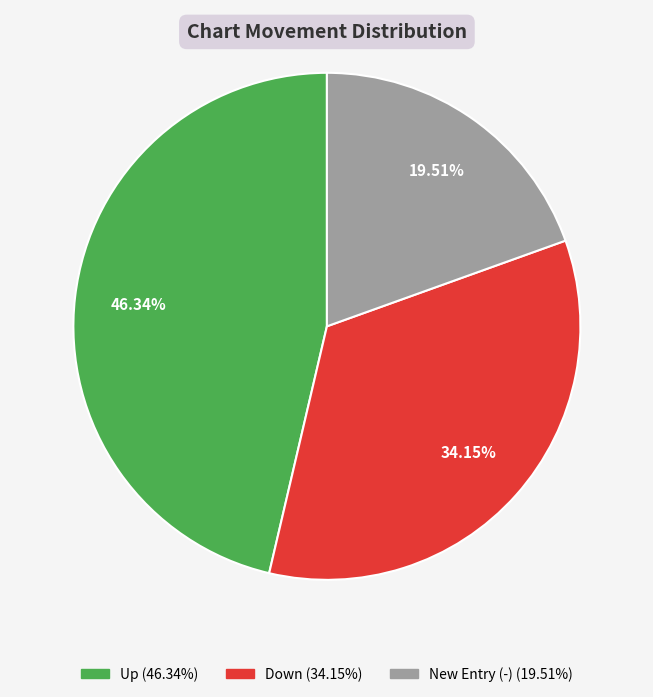

Count the number of slices in the pie.

3